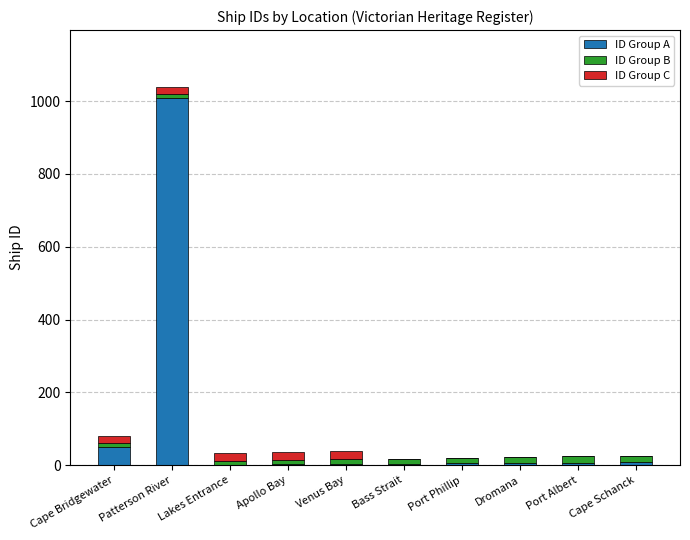

Count the number of categories in the chart.

10